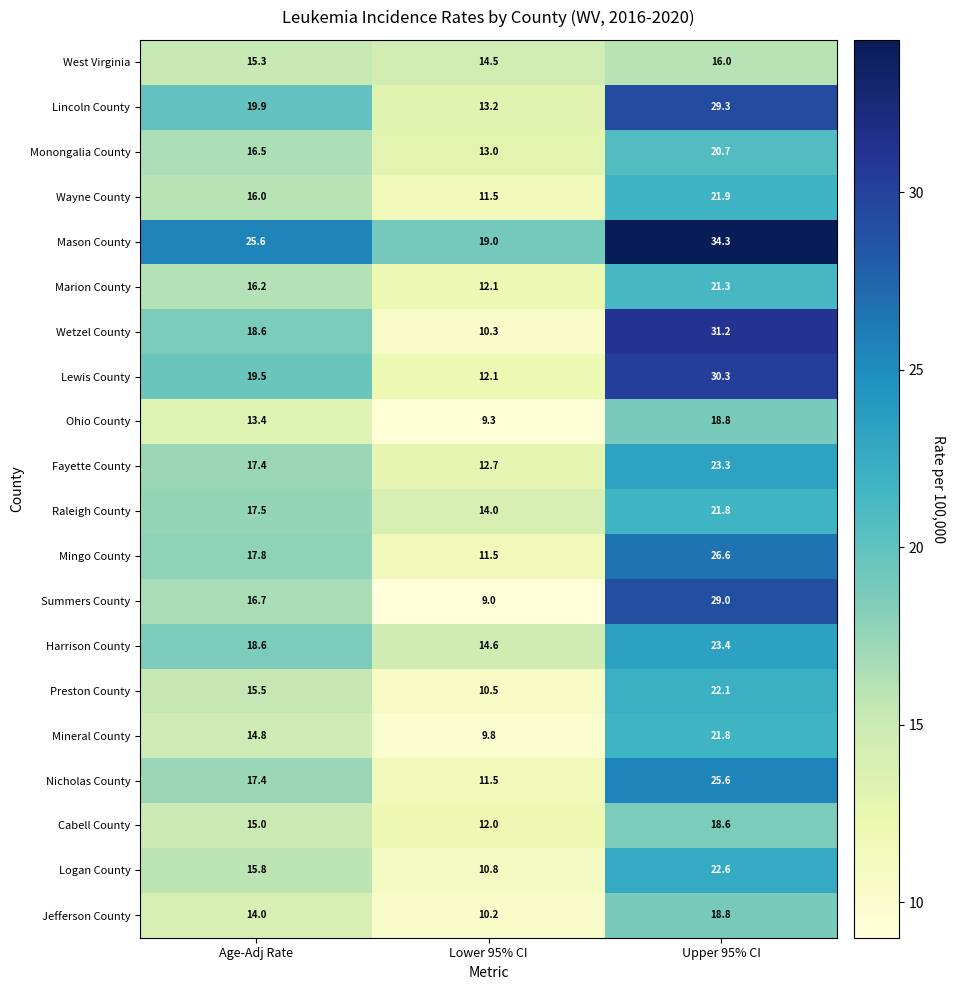

What is the lowest value of the Monongalia County series?

13.0